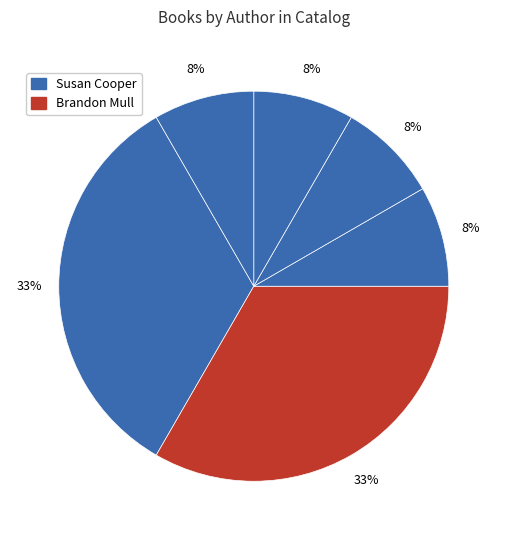

How many segments does this pie chart have?

6